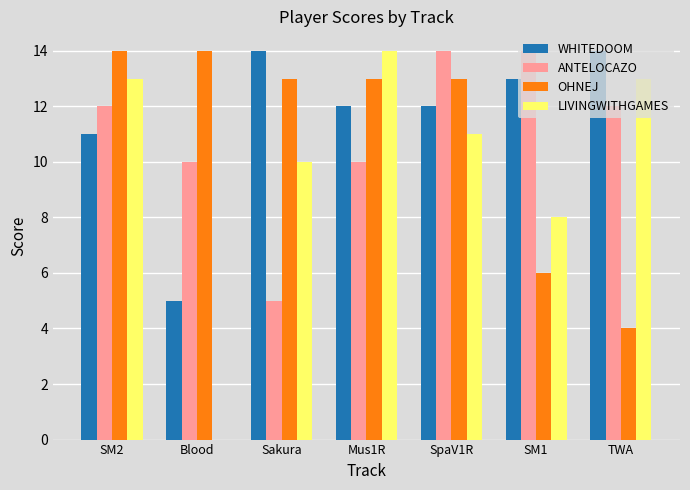

What is the maximum value for ANTELOCAZO?

14